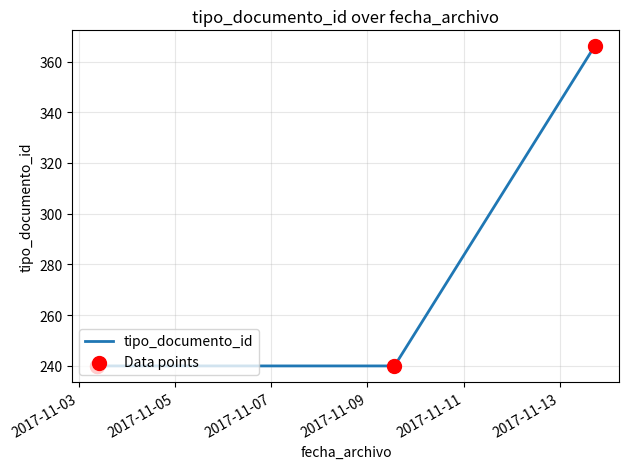

What is the difference between the maximum and minimum values?

126